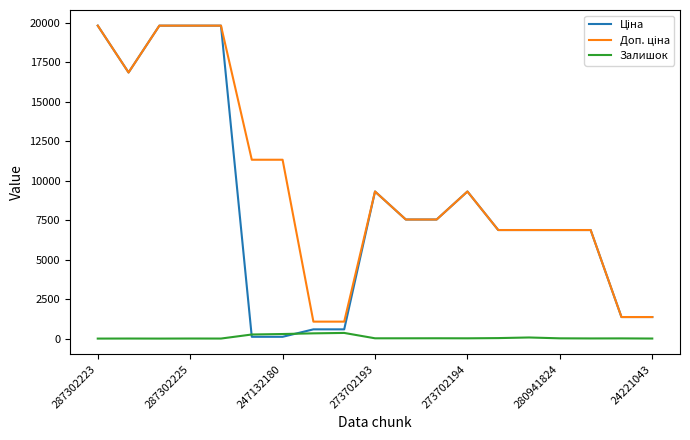

What is the greatest value displayed?

19831.1